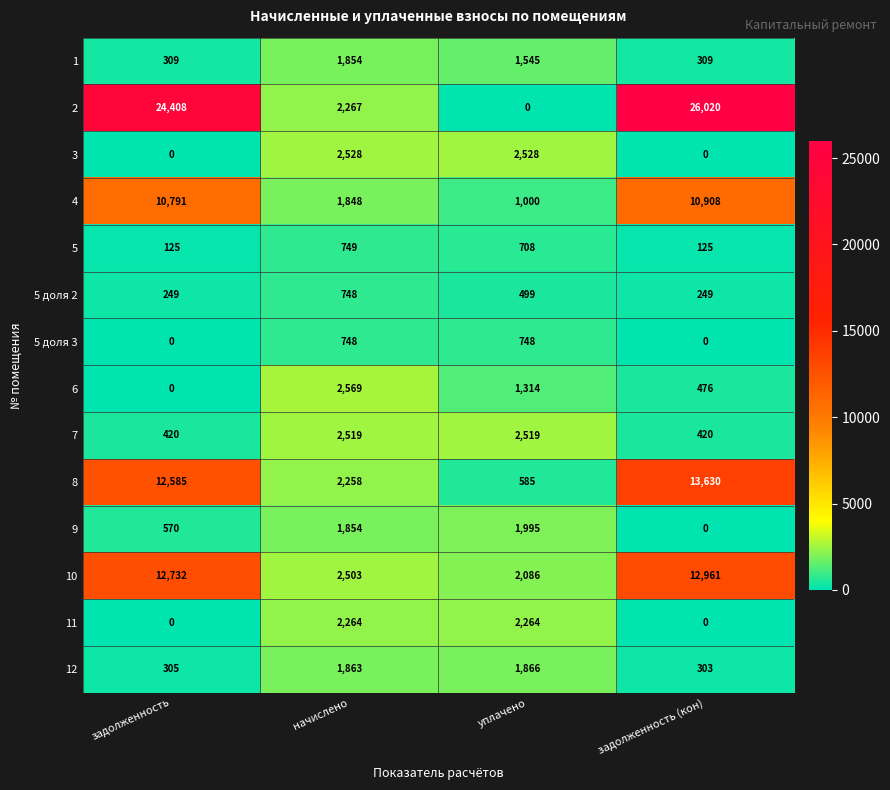

Which label corresponds to the largest value in the chart?

задолженность (кон)